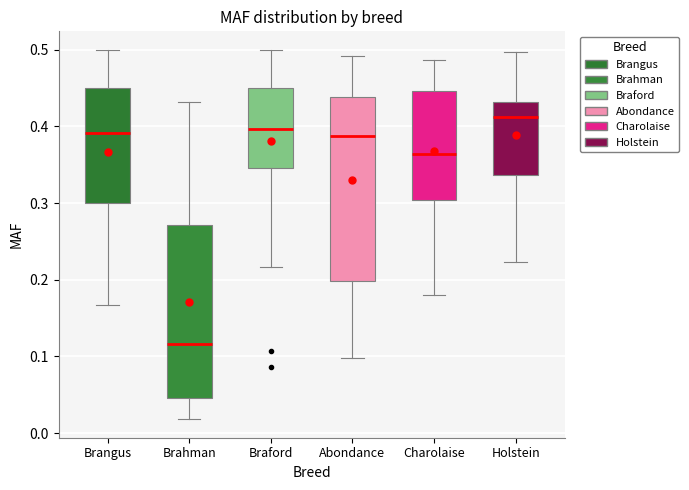

Where does the upper whisker of the box for Abondance end on the y-axis? The values are not printed on the chart, so give them approximately, as read against the axis.

0.49